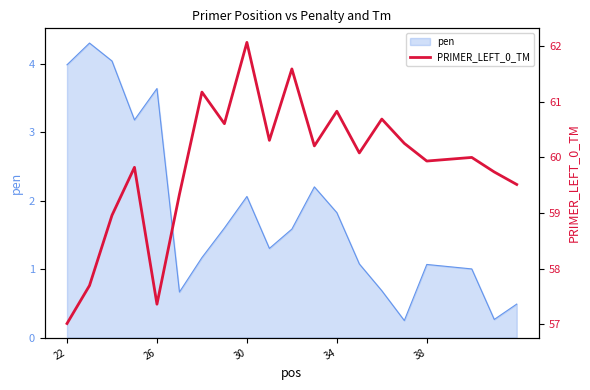

How many points are lower than both their immediate neighbors (excluding endpoints)?

6